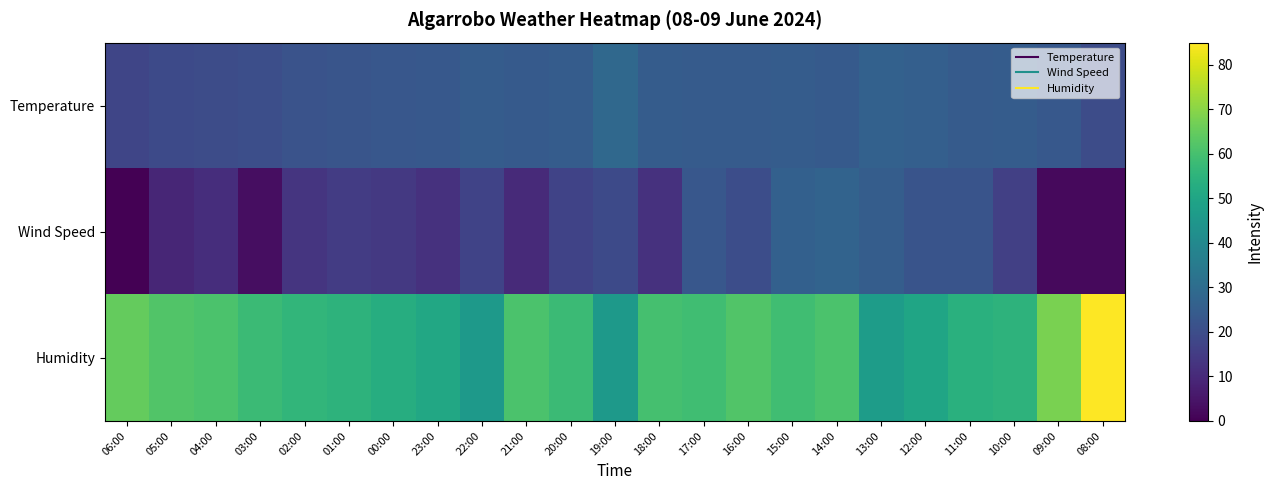

Which series changed the most between 00:00 and 17:00?

Wind Speed